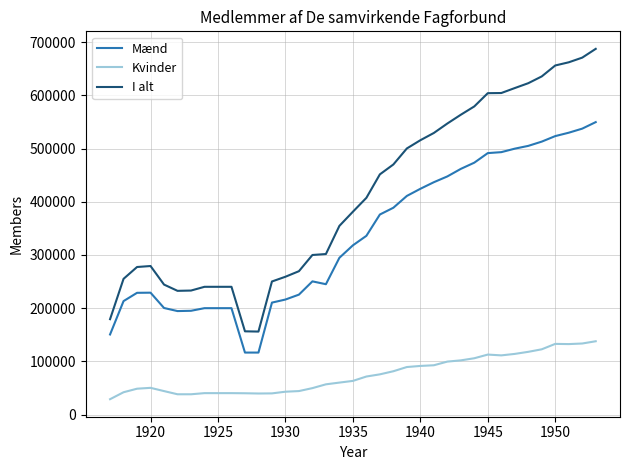

True or false: Kvinder and I alt intersect in this chart.

False